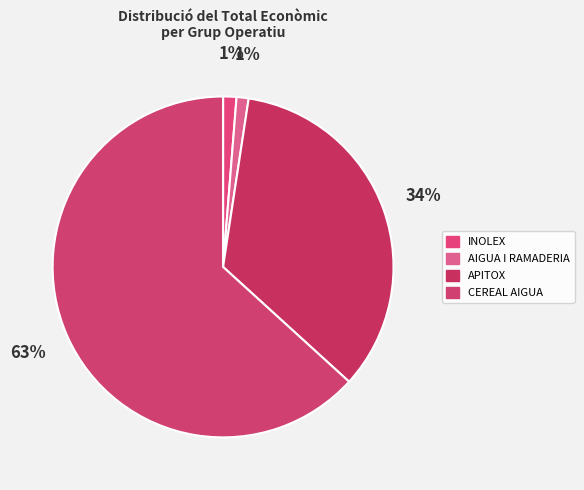

Which has a higher value, CEREAL AIGUA or AIGUA I RAMADERIA?

CEREAL AIGUA